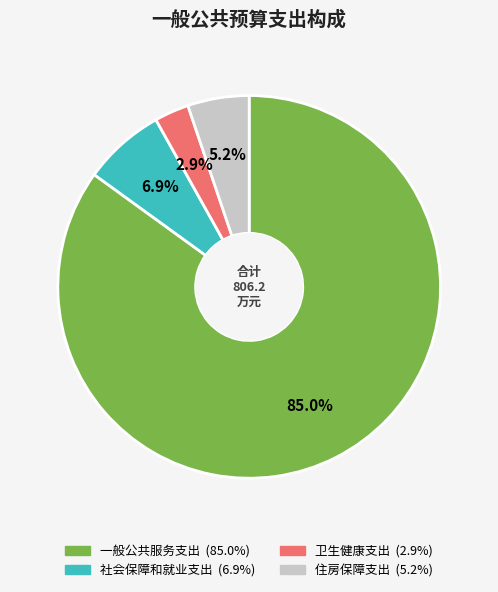

To the nearest percent, what is the difference between the 住房保障支出 and 社会保障和就业支出 slice percentages?

2%